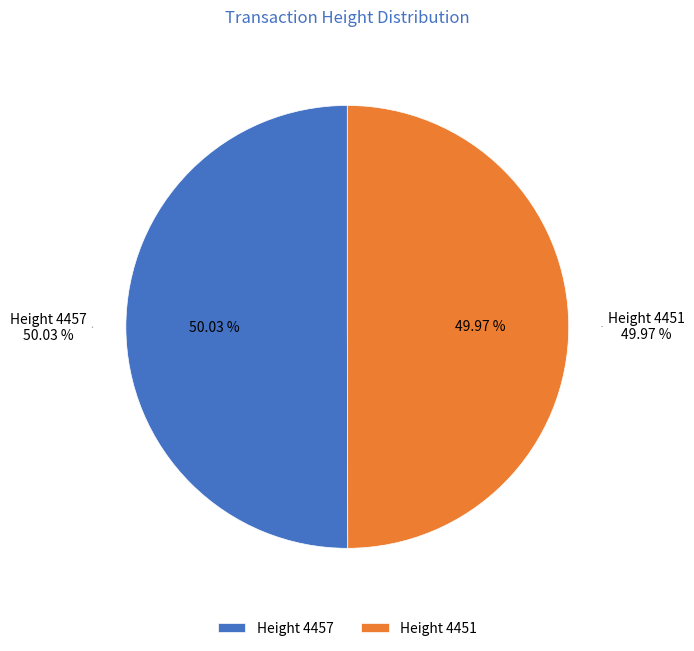

What percentage is NOT represented by 4457?

50.0%